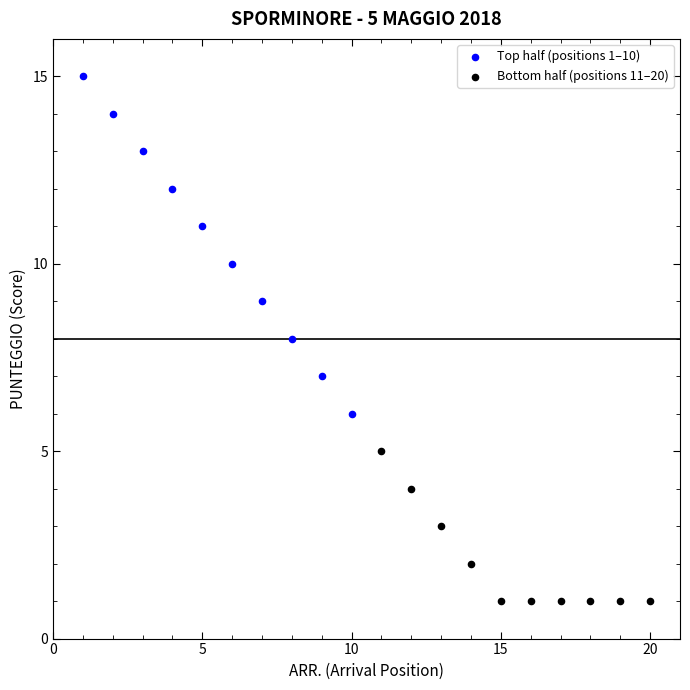

Which series contains the lowest Y value?

Bottom half (positions 11–20)